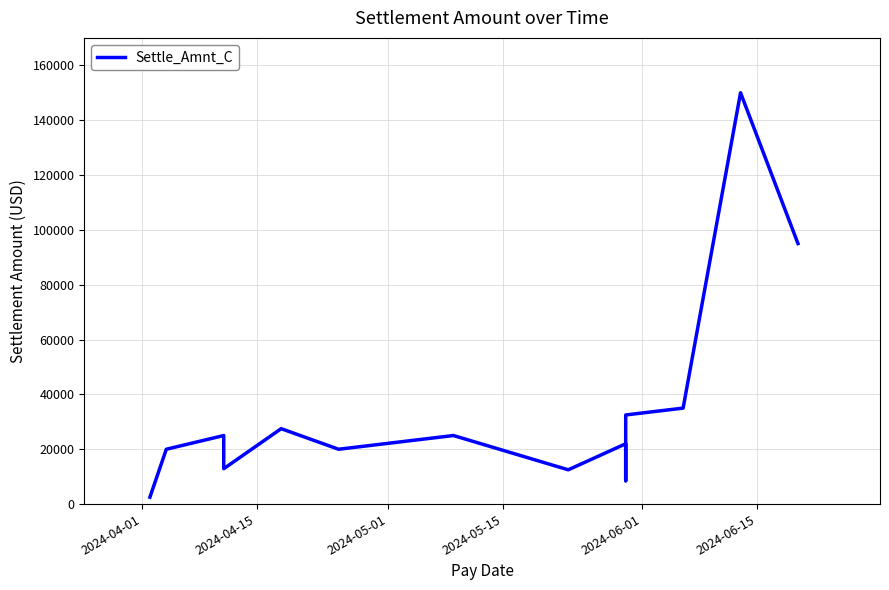

What is the difference between the maximum and minimum values?

147500